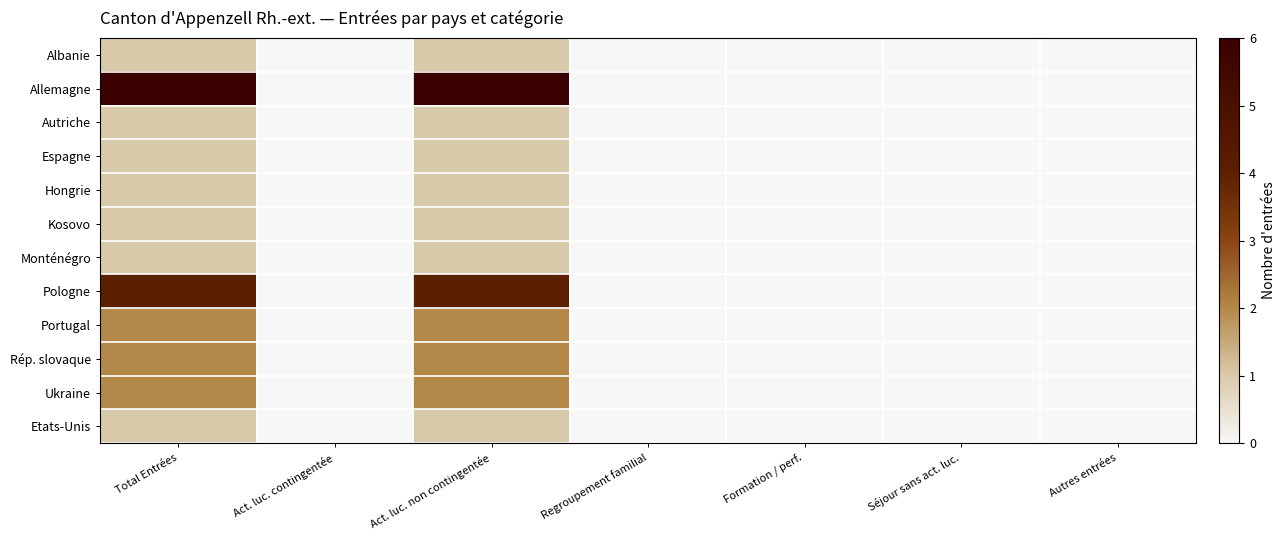

At which category does the chart reach its peak across all series?

Total Entrées